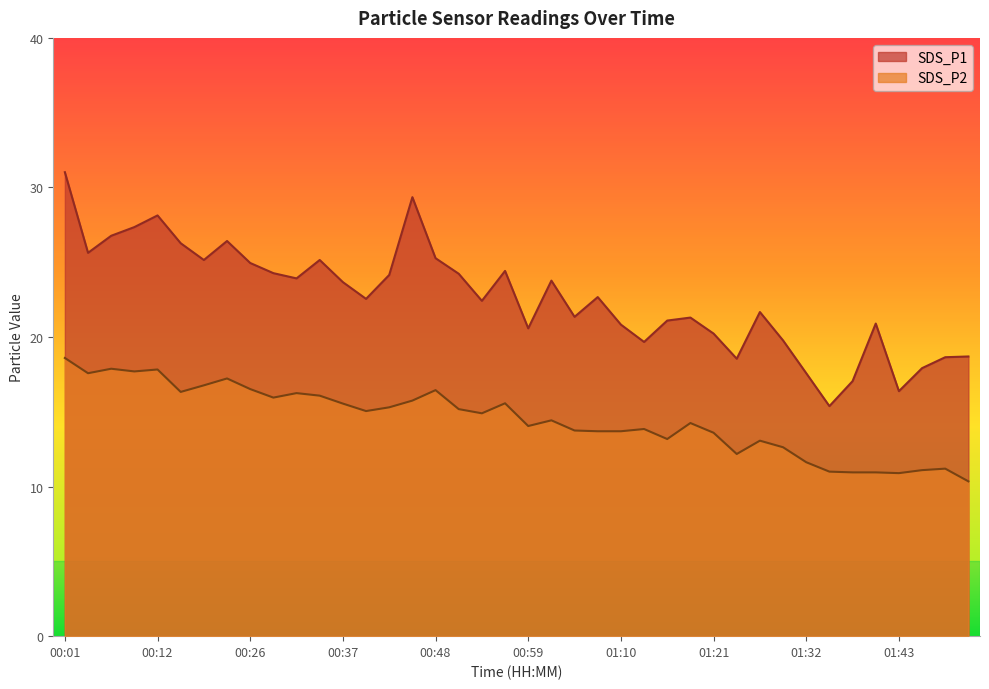

How many values in the SDS_P2 series exceed 14?

23